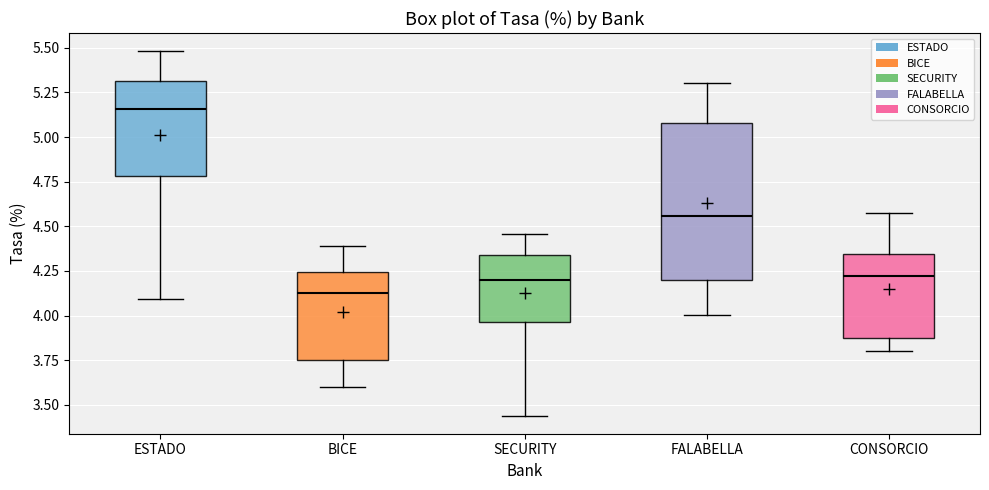

Which box has the lowest median line?

BICE